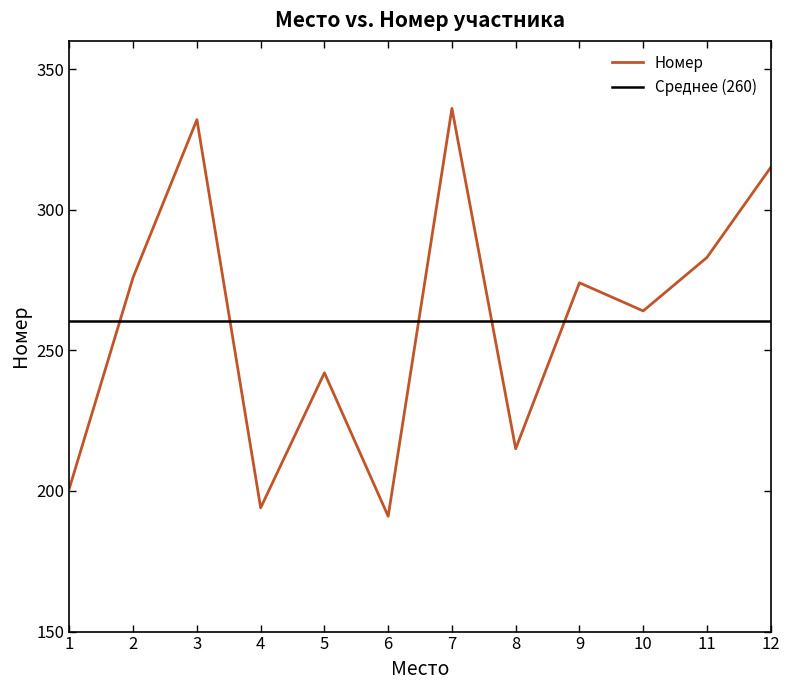

What is the minimum value shown in the chart?

191